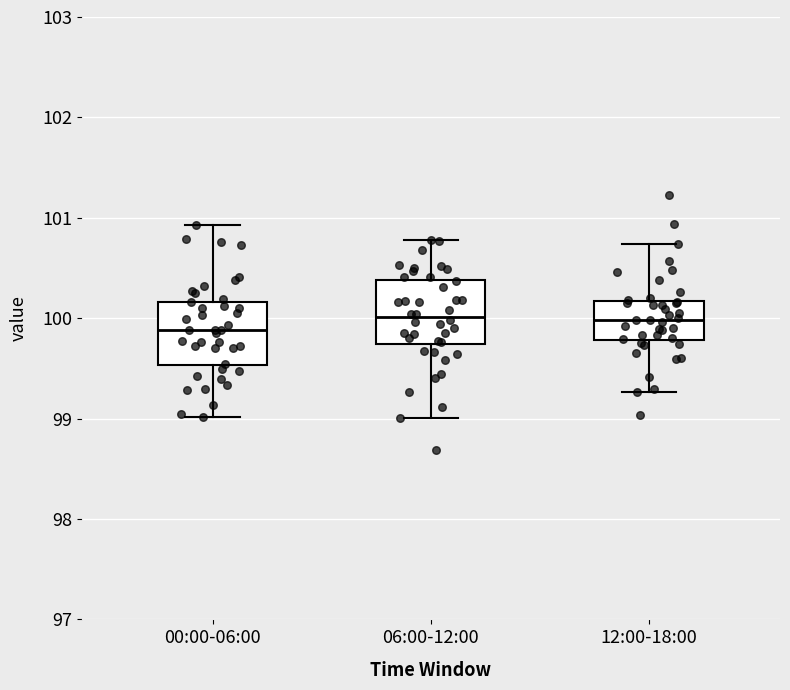

Which box's median line is the lowest?

00:00-06:00